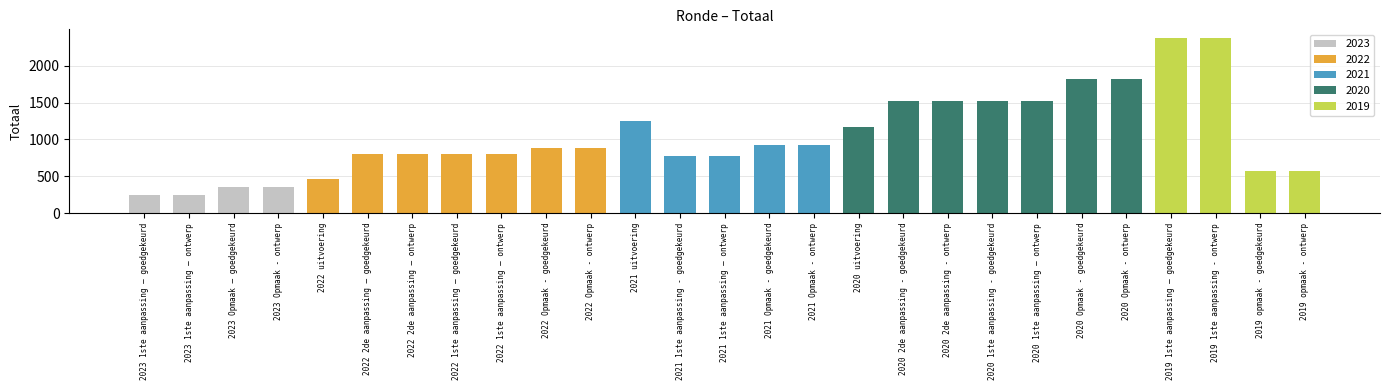

What is the value of the 13th bar from the left?

776